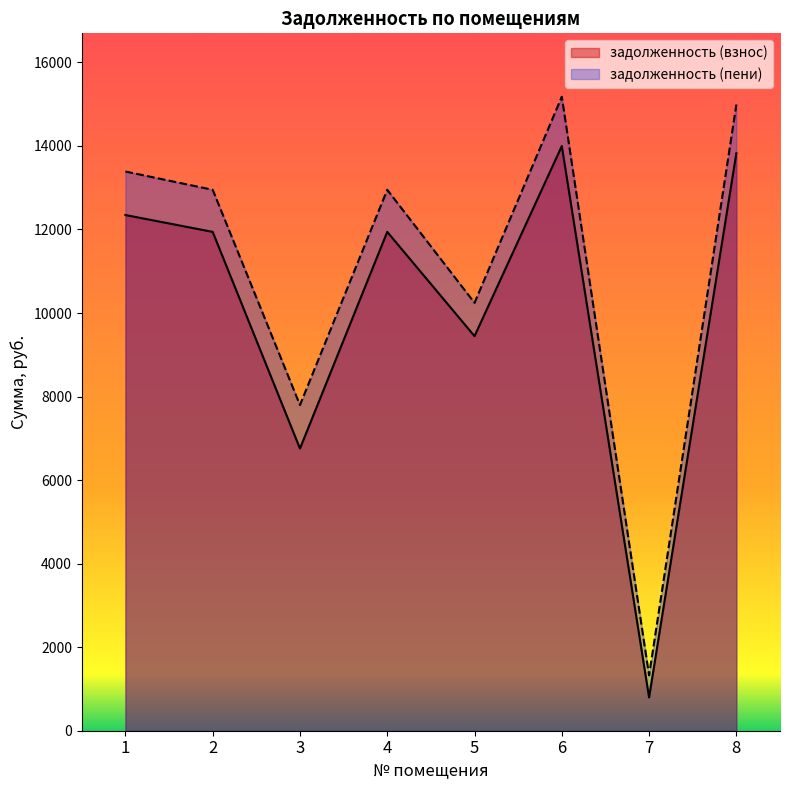

List the labels in order of задолженность (взнос) value, smallest first.

7, 3, 5, 2, 4, 1, 8, 6